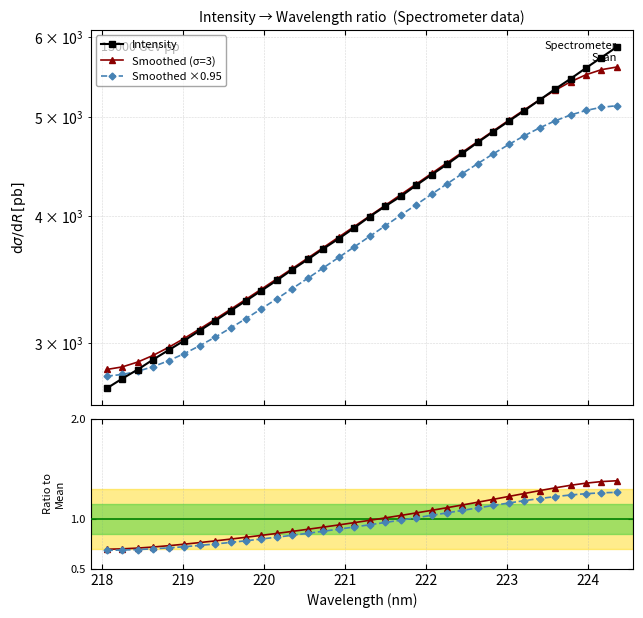

Is it true that Smoothed ×0.95 equals 1.5 at 17?

False